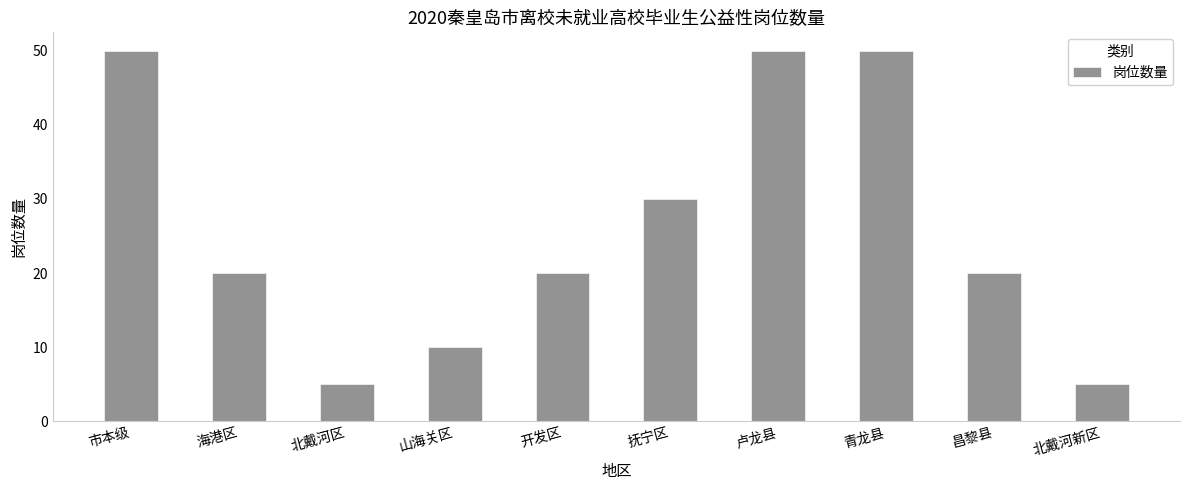

What is the label of the 8th bar from the left?

青龙县